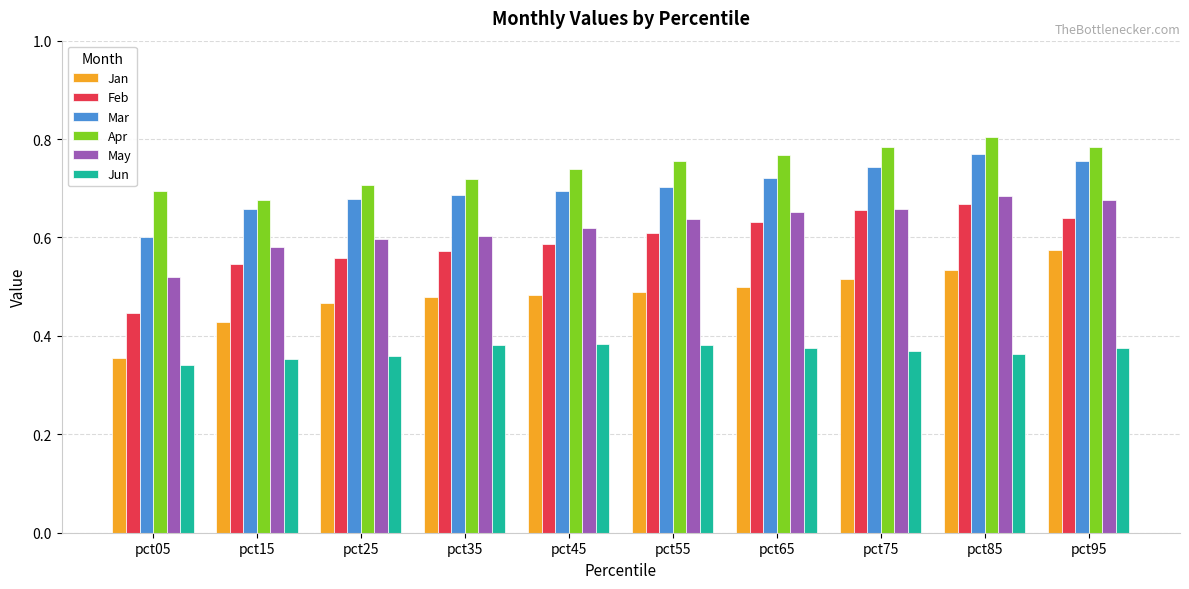

At which label is Feb closest to 0?

pct05